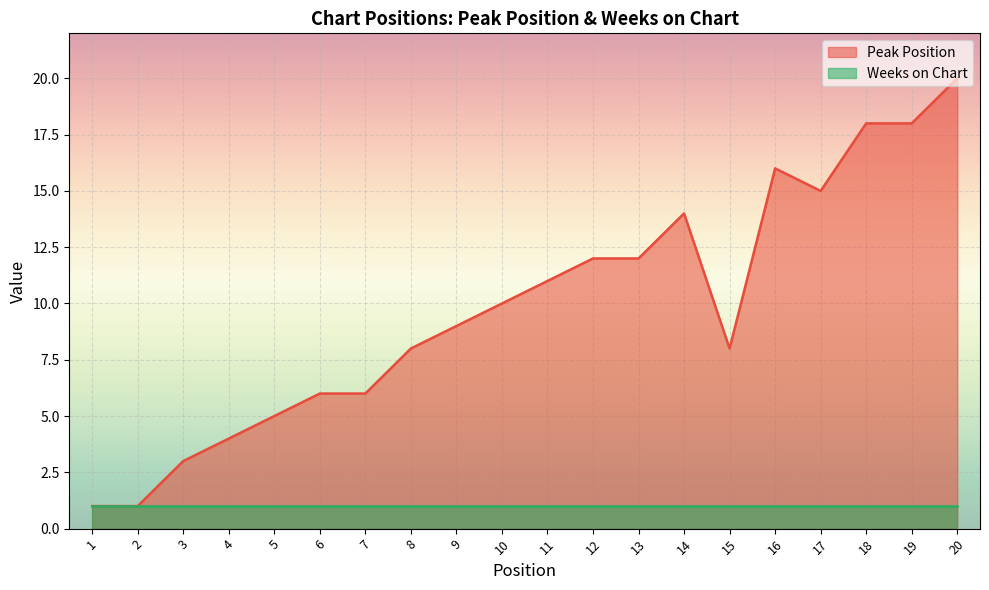

List the labels in order of value, smallest first.

1, 2, 3, 4, 5, 6, 7, 8, 15, 9, 10, 11, 12, 13, 14, 17, 16, 18, 19, 20